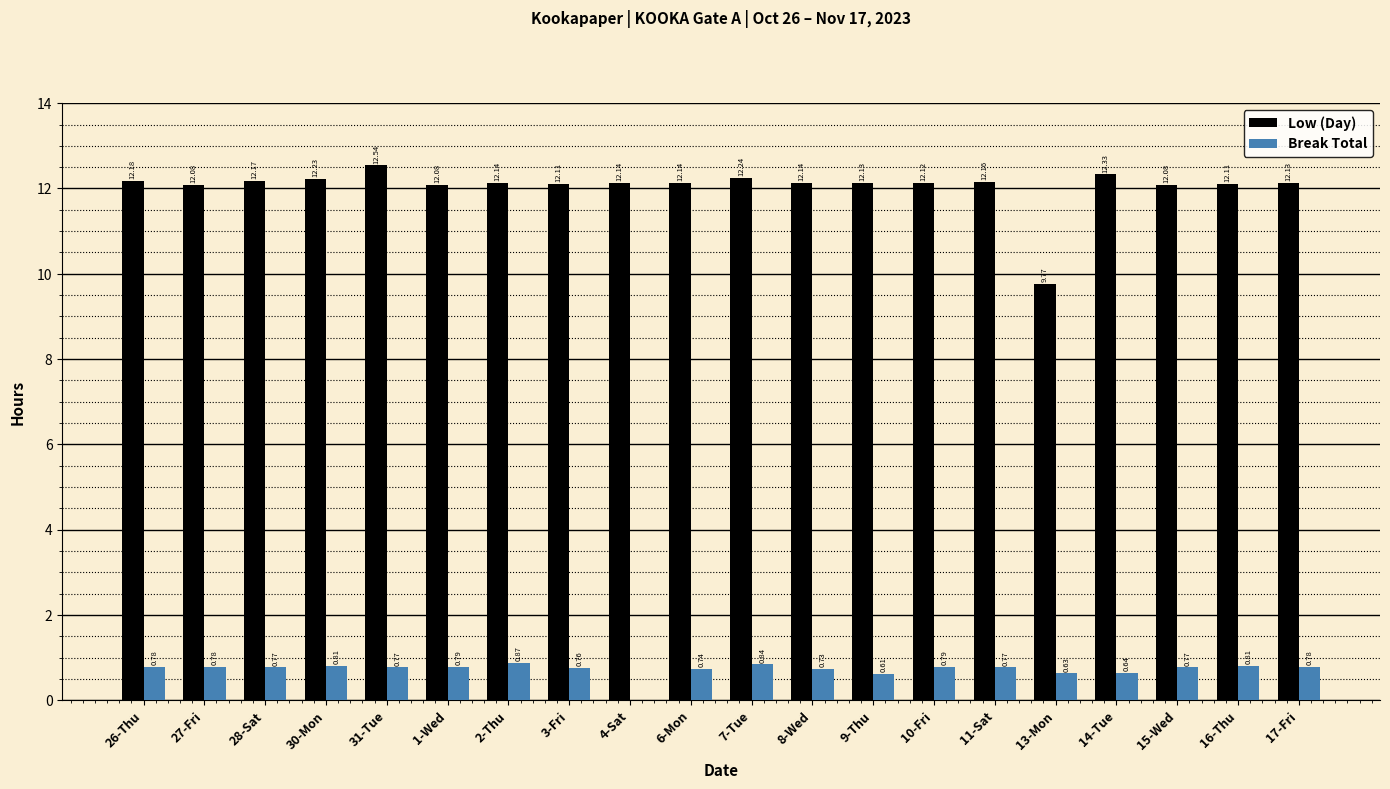

Which series changed the most between 8-Wed and 13-Mon?

Low (Day)